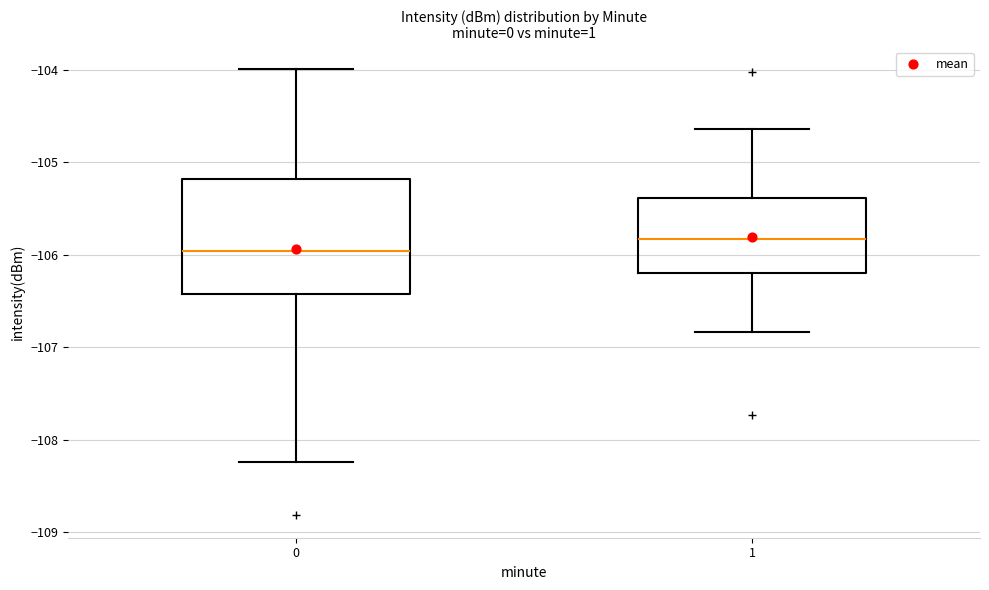

Which box has the lowest median line?

0